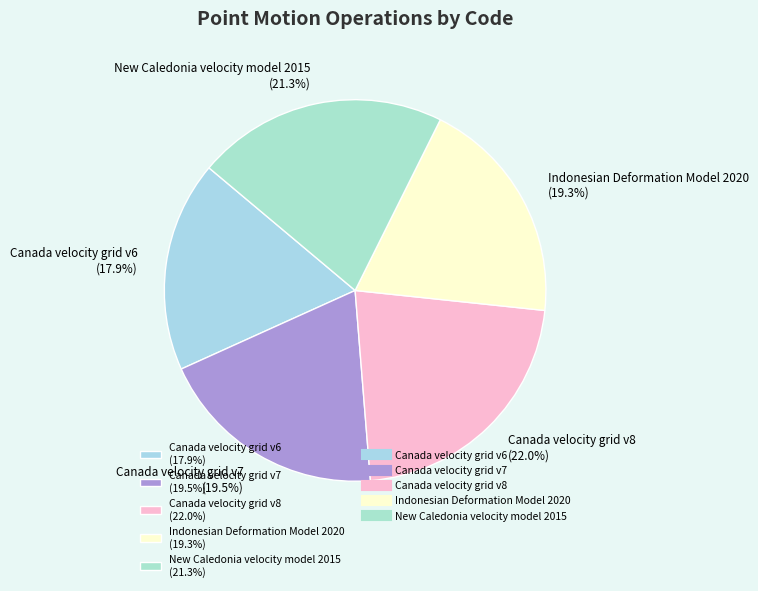

What percentage is the Indonesian Deformation Model 2020 slice, to the nearest percent?

19%